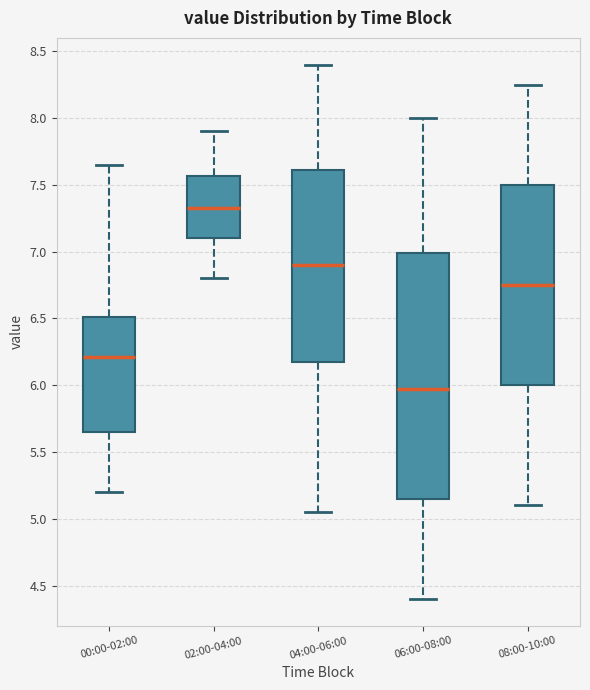

Comparing the boxes themselves (not the whiskers), which one is the tallest?

06:00-08:00